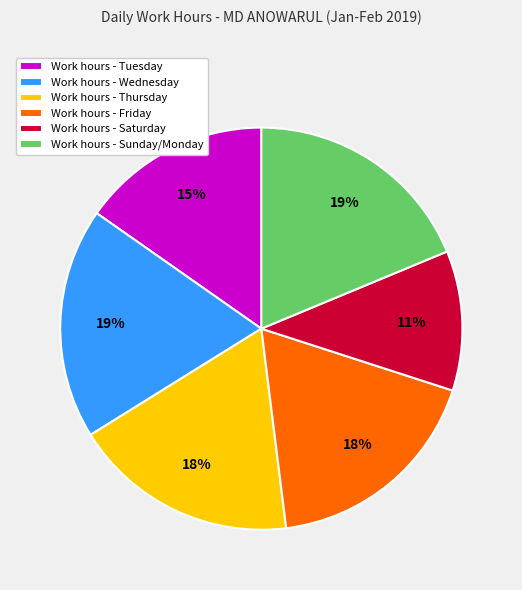

Is there any slice that represents more than half of the pie?

No